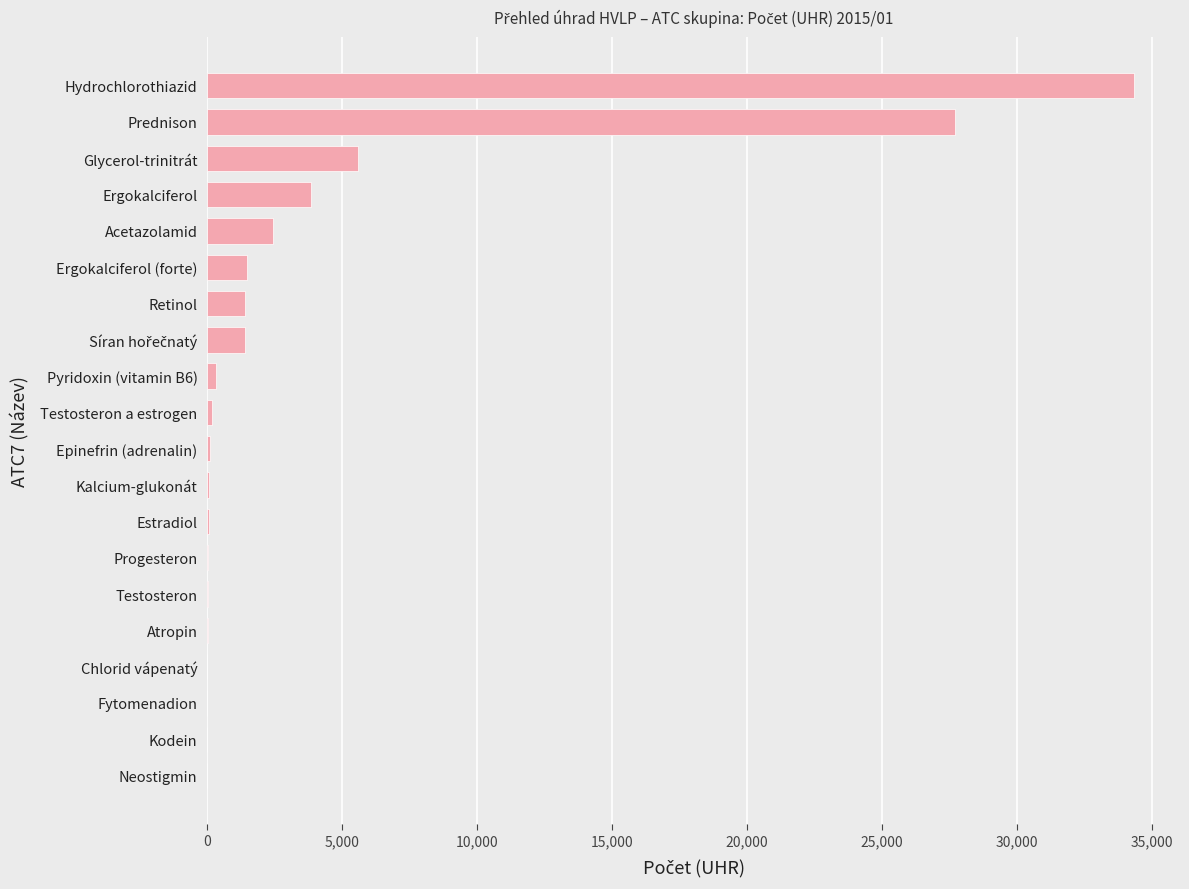

The value at Ergokalciferol is 3841.0. True or false?

True